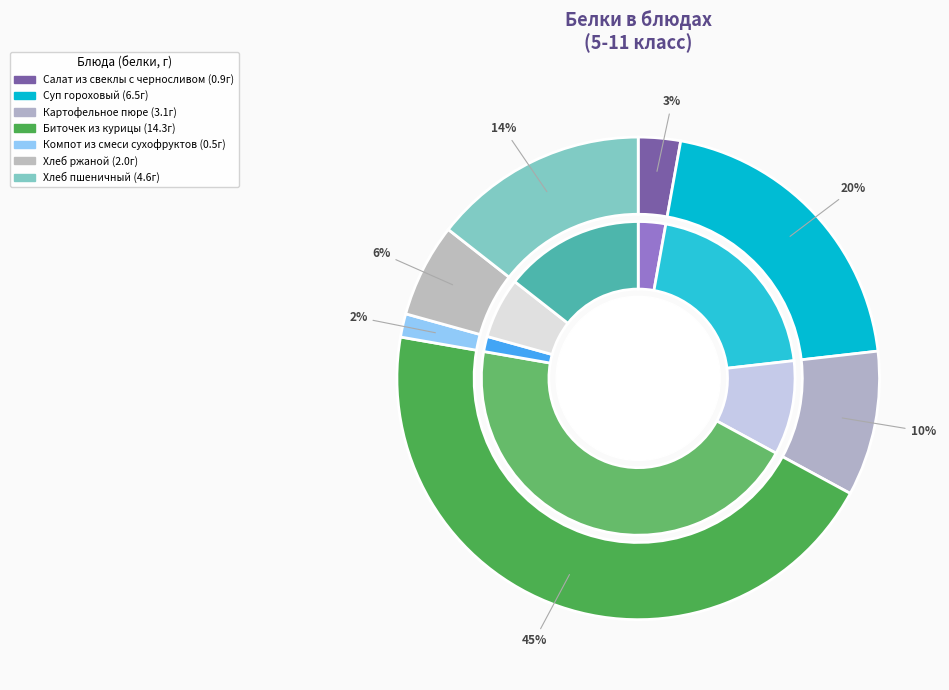

Which category has the biggest portion of the pie?

Биточек из курицы